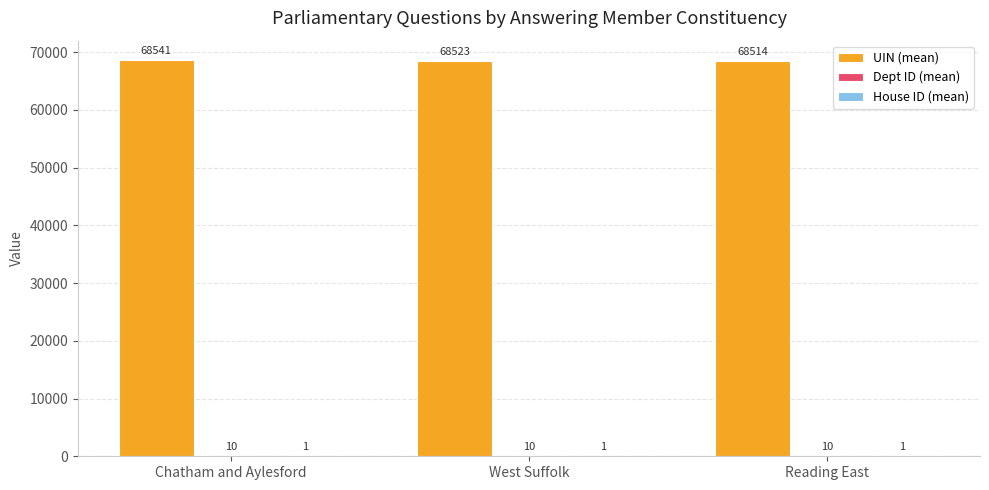

Which category has the highest value across all series?

Chatham and Aylesford